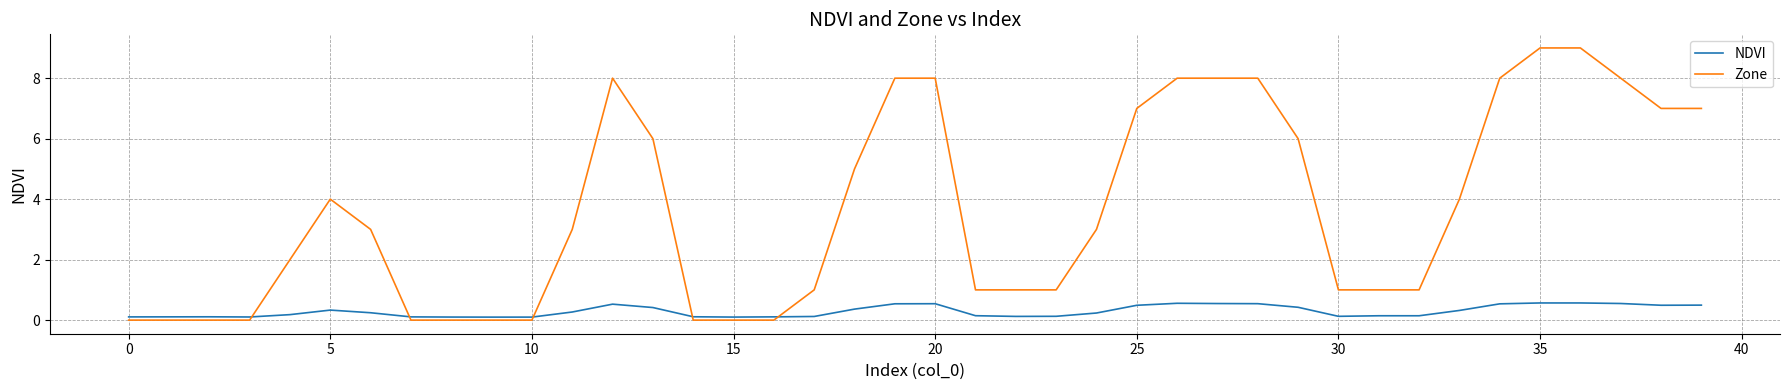

Which series has the largest range (max minus min)?

Zone